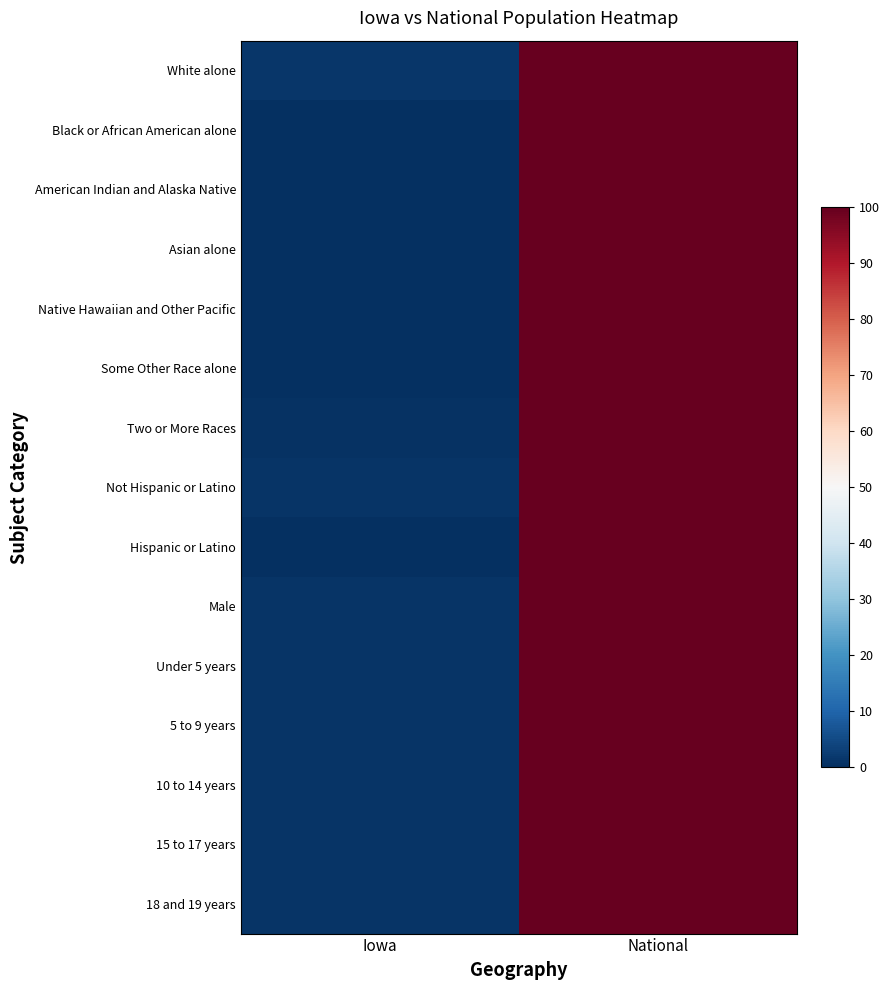

How many data points does each series have?

2